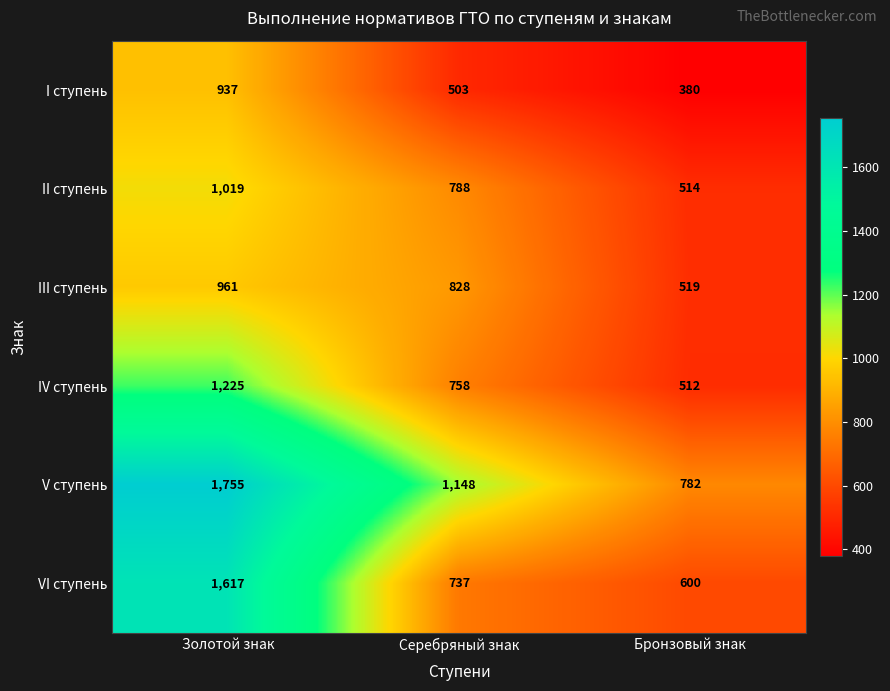

The IV ступень series shows 1225 at Золотой знак. True or false?

True